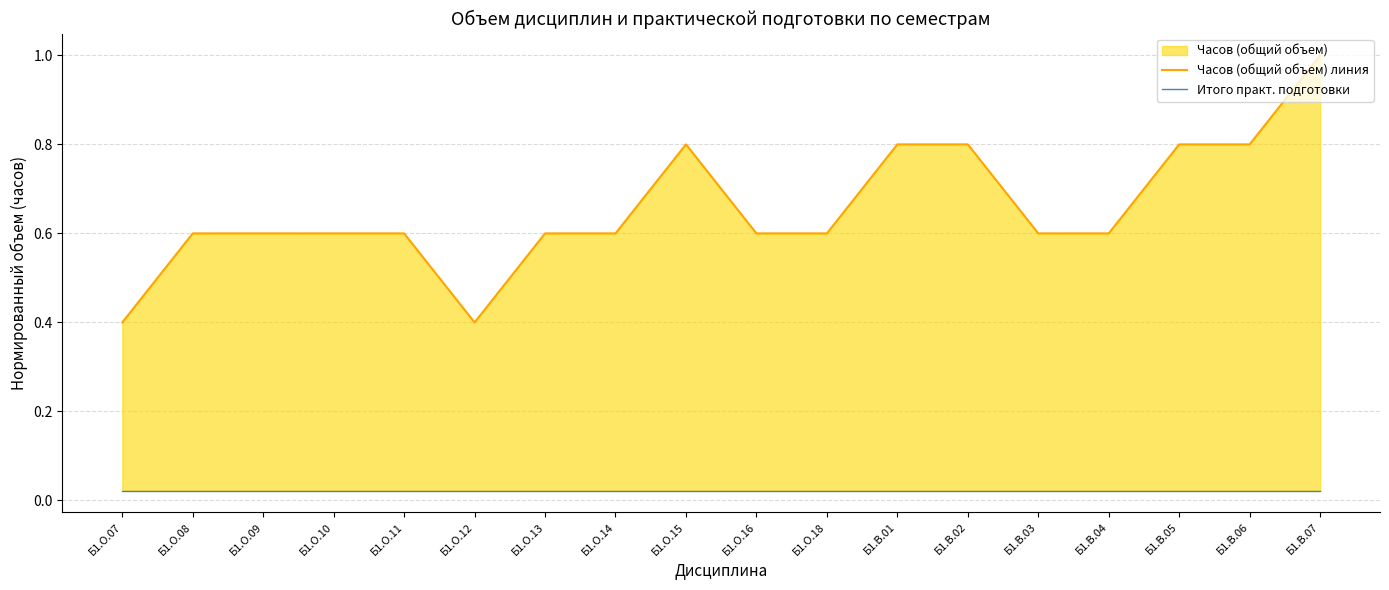

What position from the left is Б1.В.05?

16